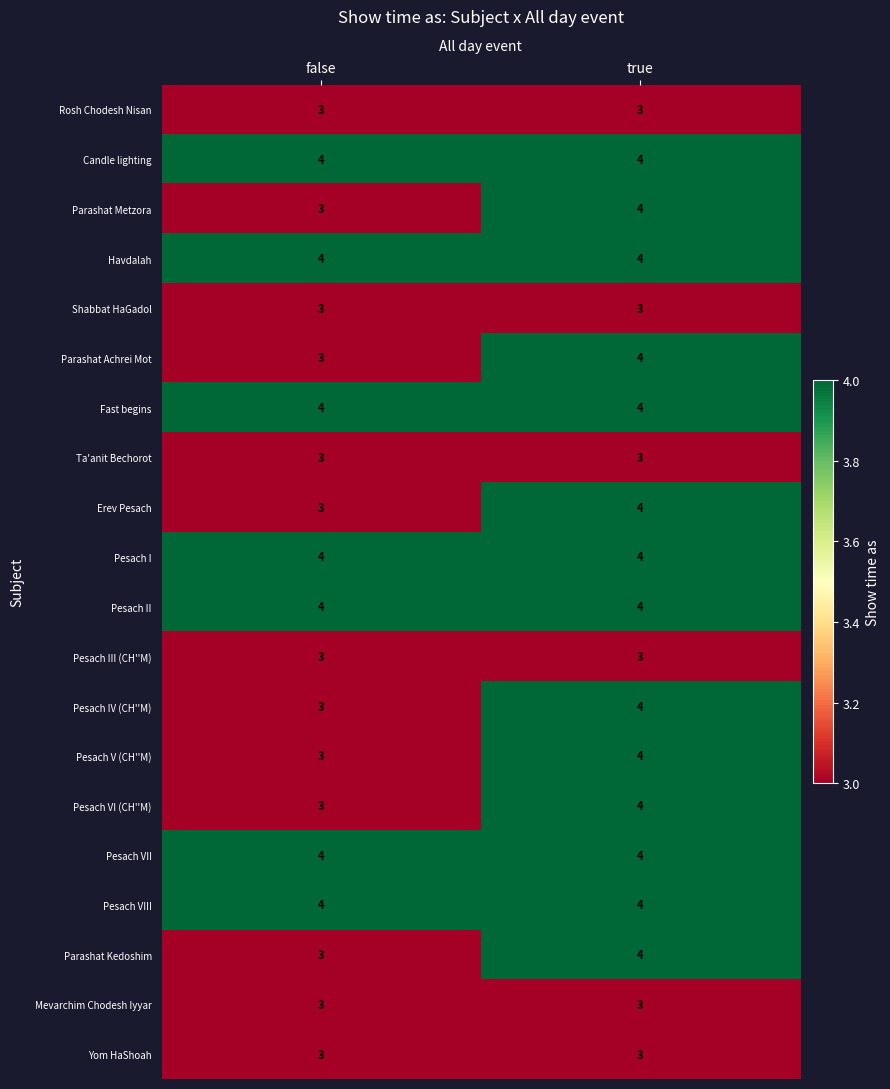

What is the total value across all series at false?

67